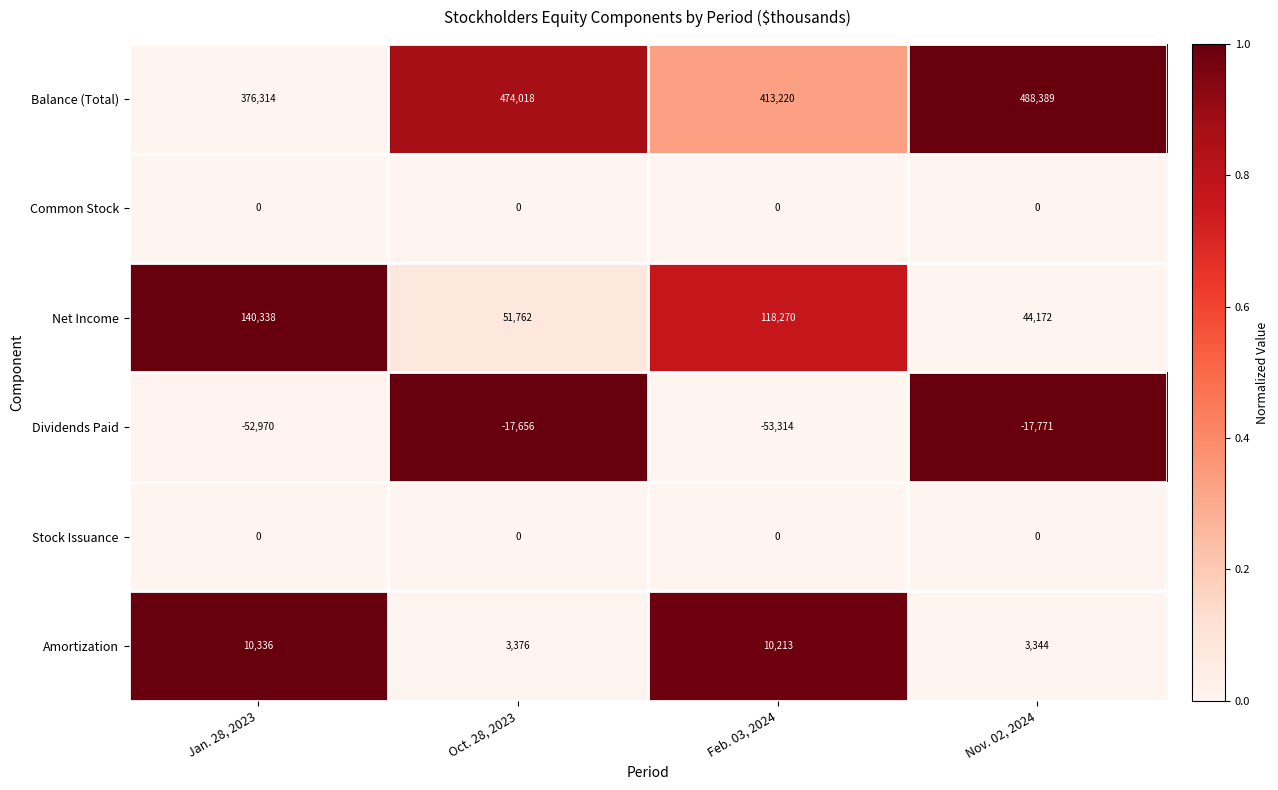

Which series changed the most between Feb. 03, 2024 and Nov. 02, 2024?

Balance (Total)